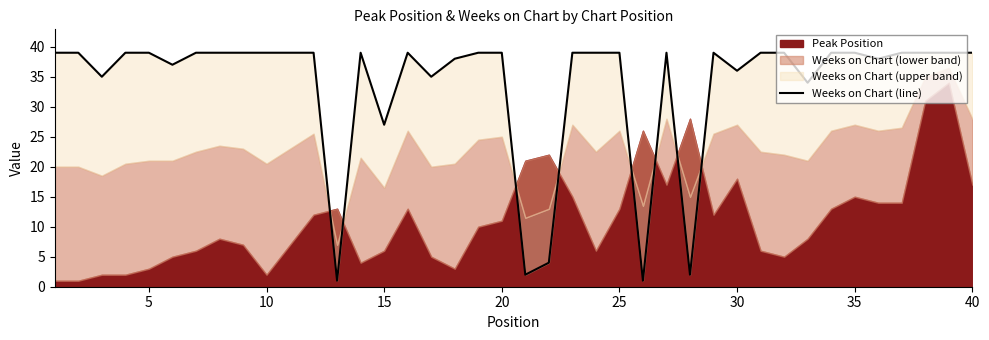

What is the average value?

34